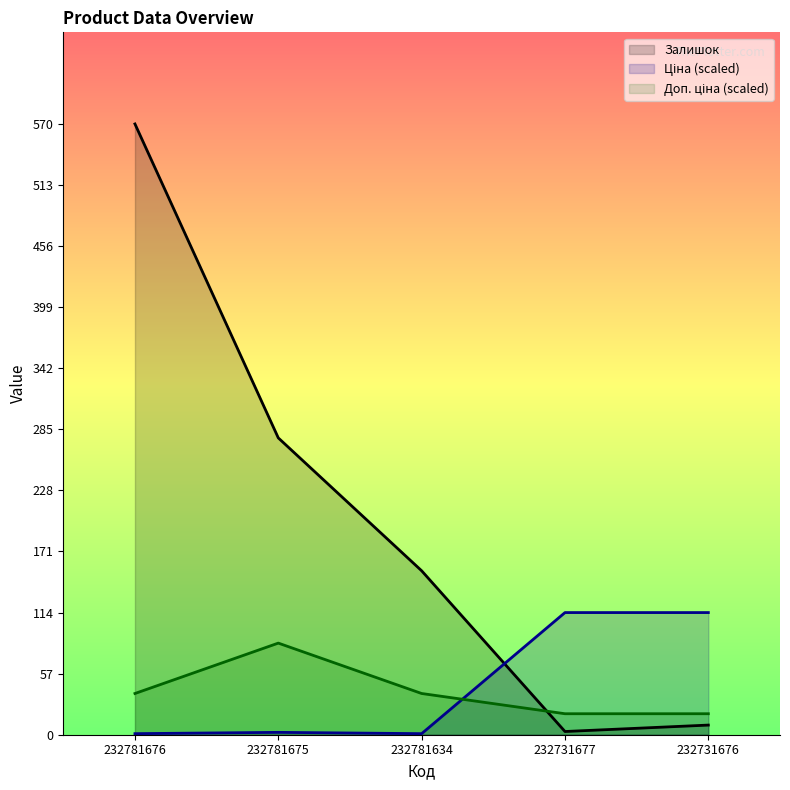

Which series changed the most between 232781675 and 232731677?

Залишок